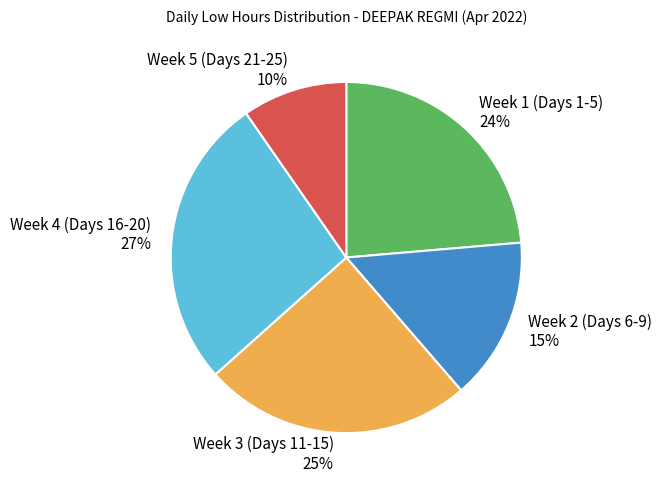

How many slices are in this pie chart?

5